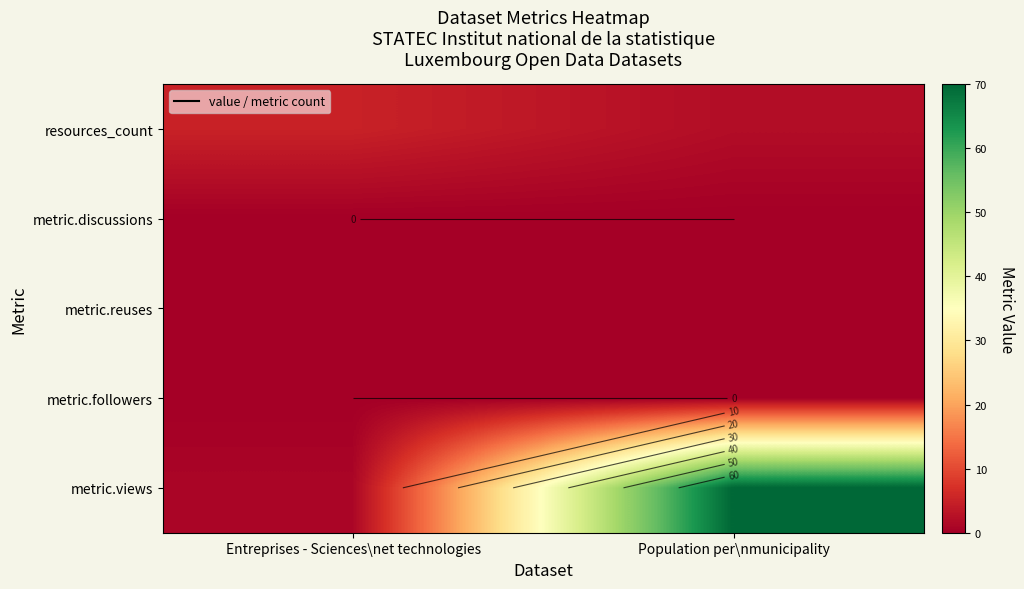

Which has a higher value, Population per\nmunicipality or Entreprises - Sciences\net technologies?

Entreprises - Sciences\net technologies